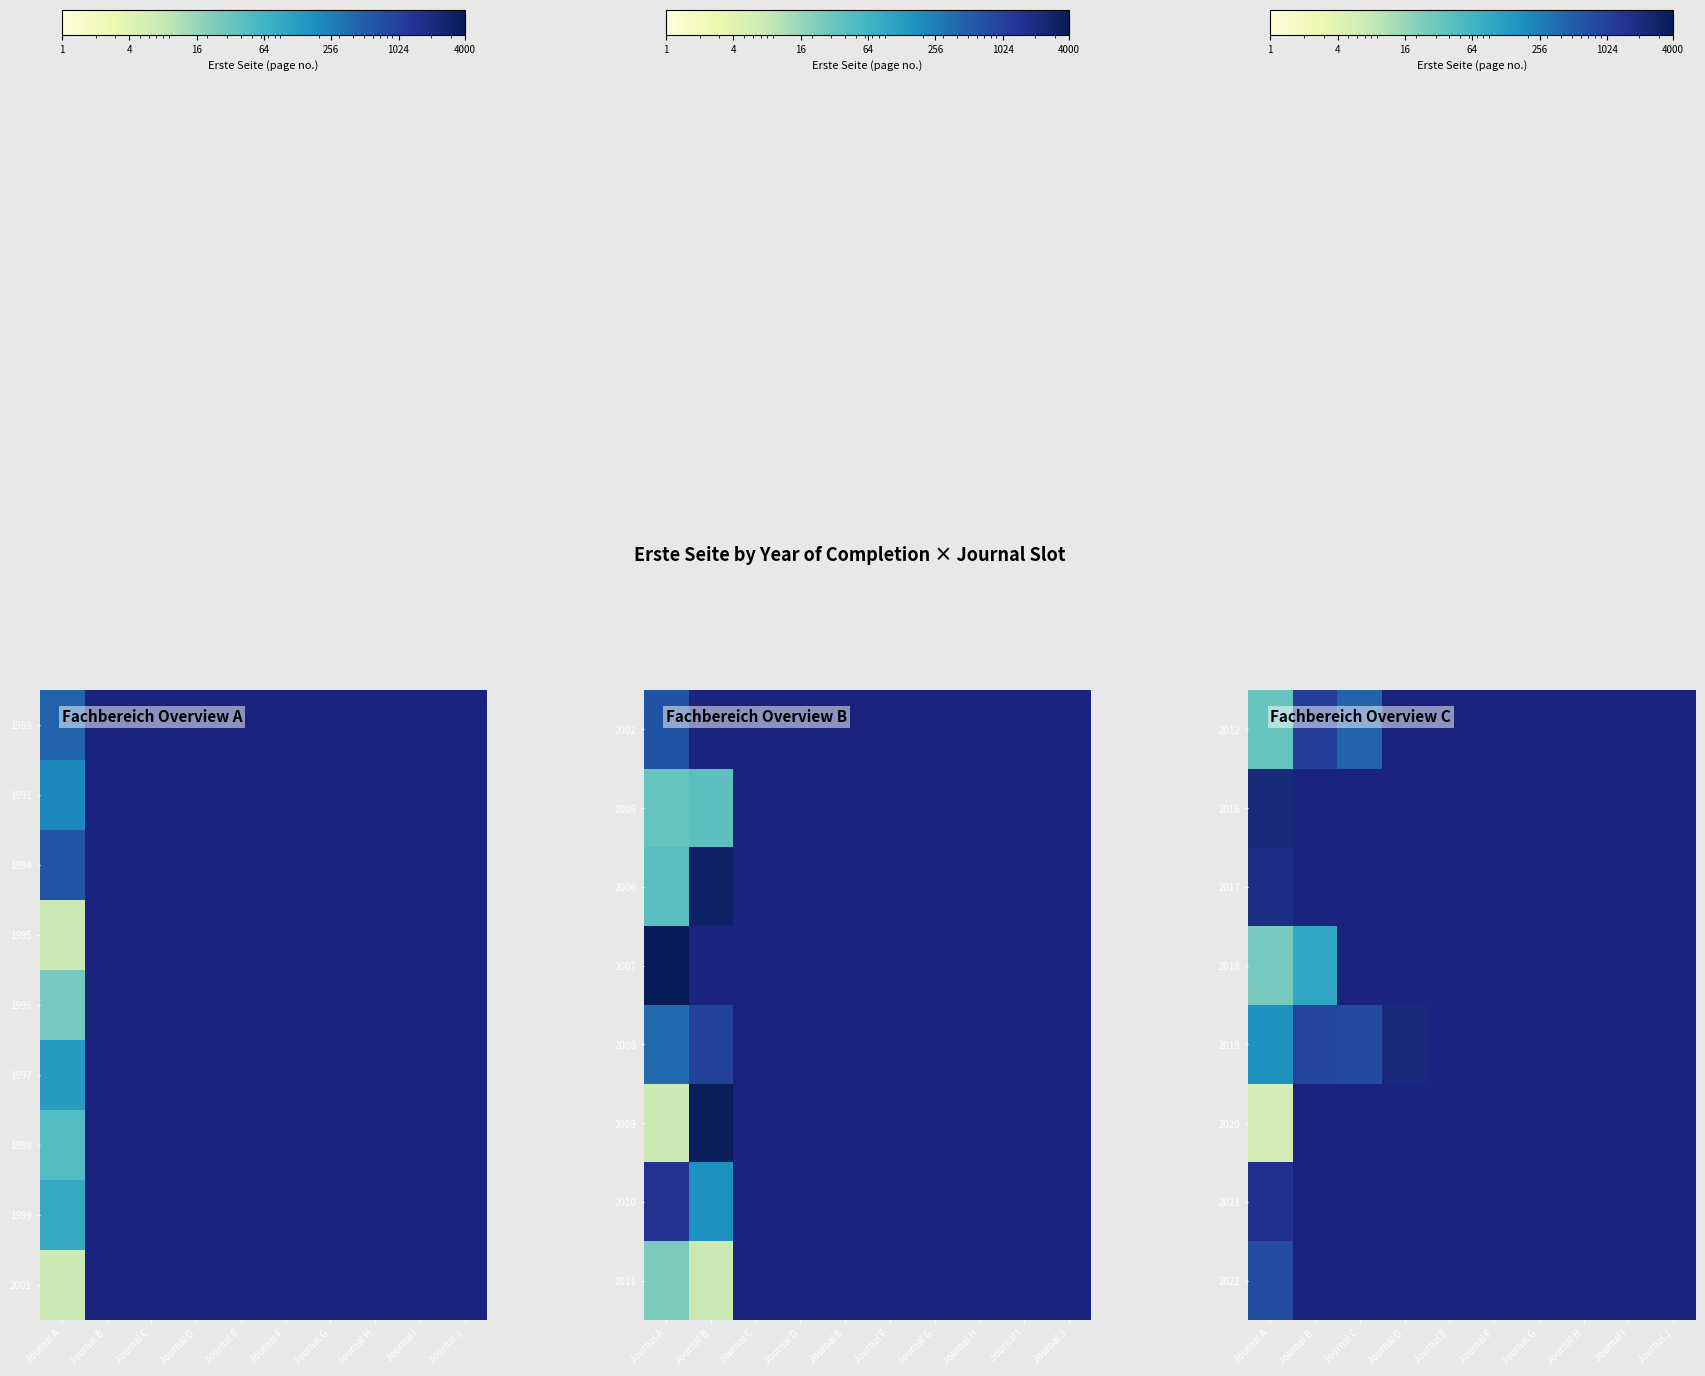

At how many categories does at least one series exceed 813?

3